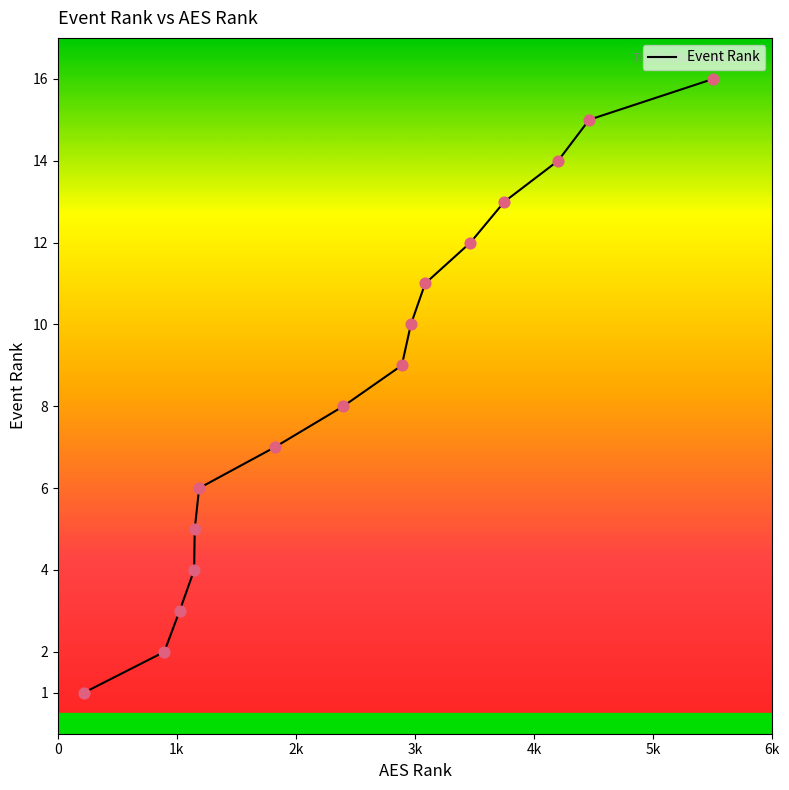

What is the difference between the maximum and minimum values?

15